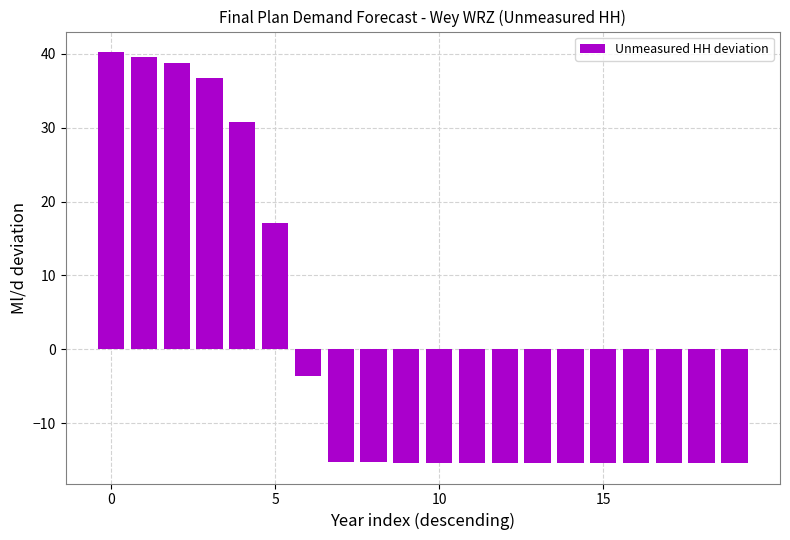

What is the maximum value shown in the chart?

40.2